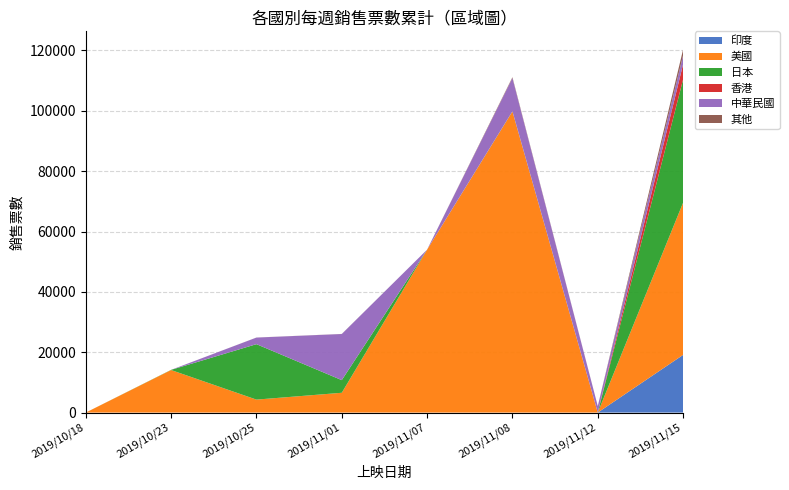

Reading right to left, extract all data points from this chart.

印度: 19116	0	0	0	0	0	0	0
美國: 50450	0	99793	54000	6559	4297	14097	0
日本: 40866	0	58	0	4191	18374	61	0
香港: 5019	0	0	0	2	0	0	0
中華民國: 2955	2143	11006	0	15281	2180	0	0
其他: 1922	0	273	0	27	16	0	0